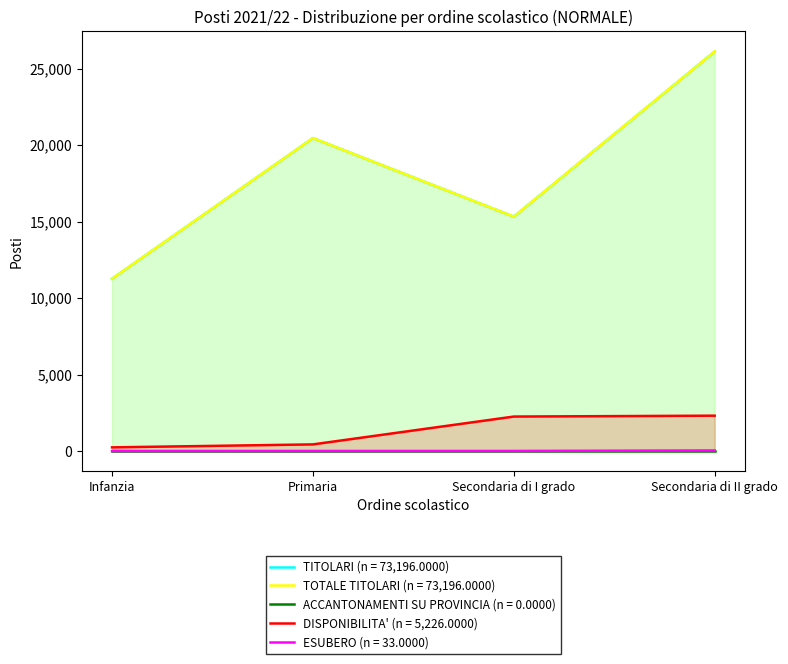

What is the average value of the DISPONIBILITA' series?

1306